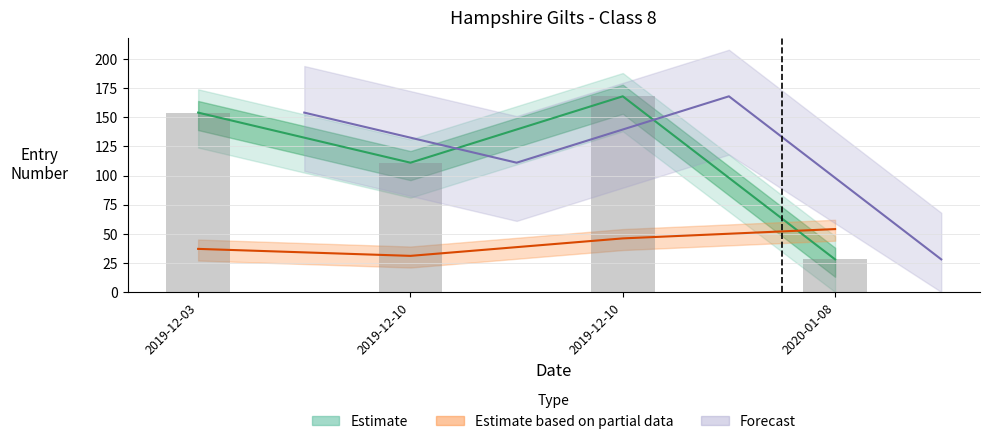

Is it true that the value at 2020-01-08 is 17?

False